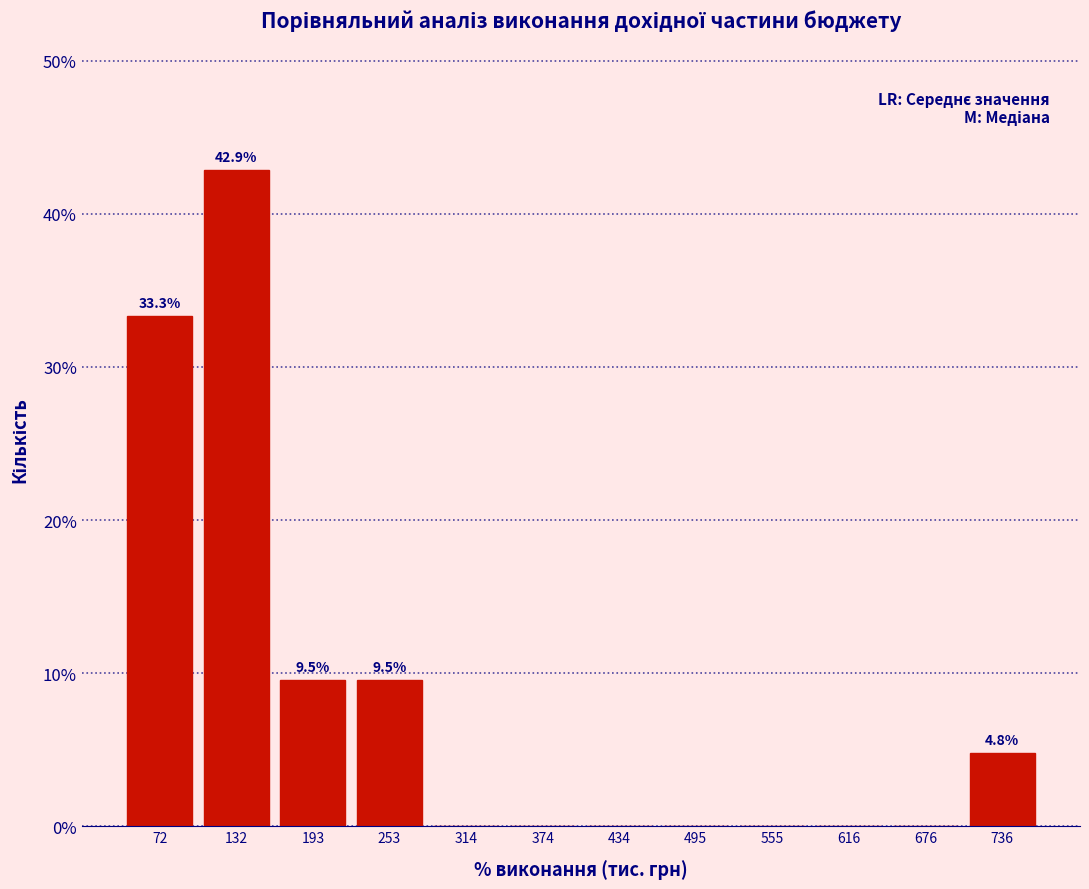

Which range on the x-axis has the tallest bar?

100 to 160